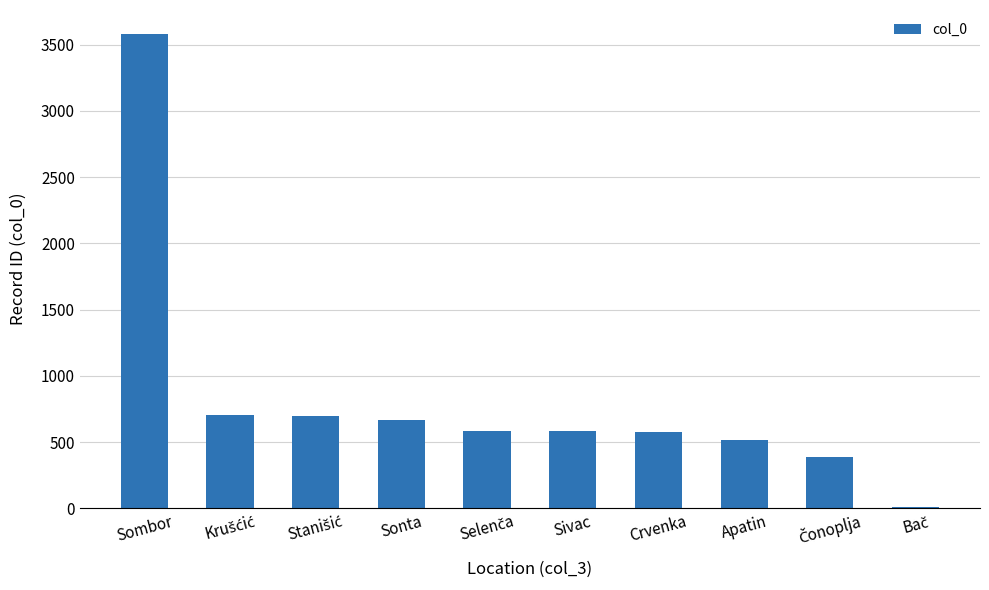

Approximately how many times larger is the value at Sivac compared to Apatin?

1.1